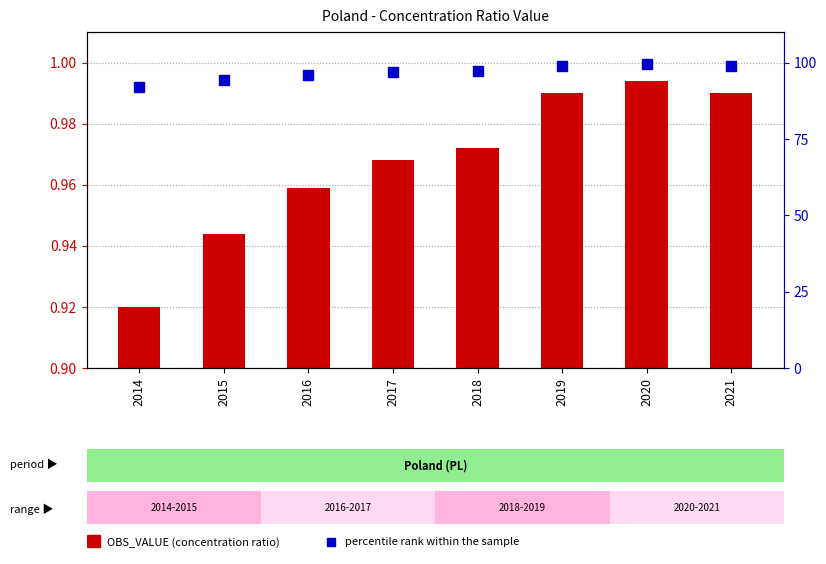

What is the total value across all series at 2015?

94.4